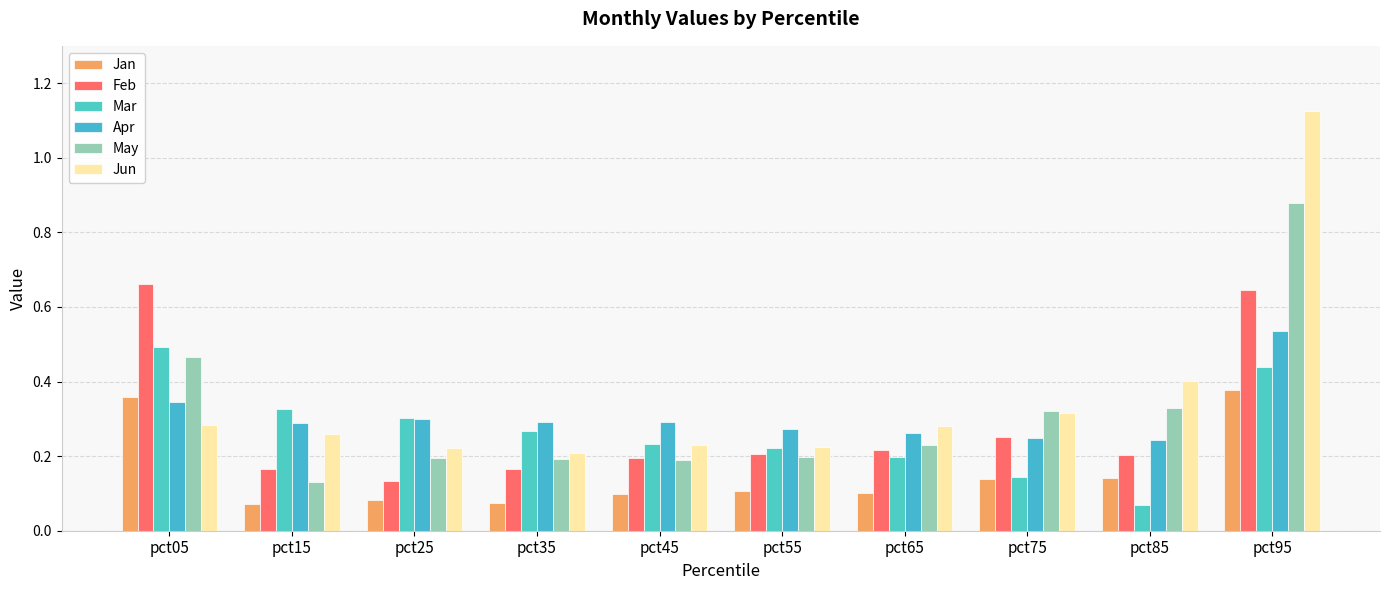

How many bars are there in each group?

6